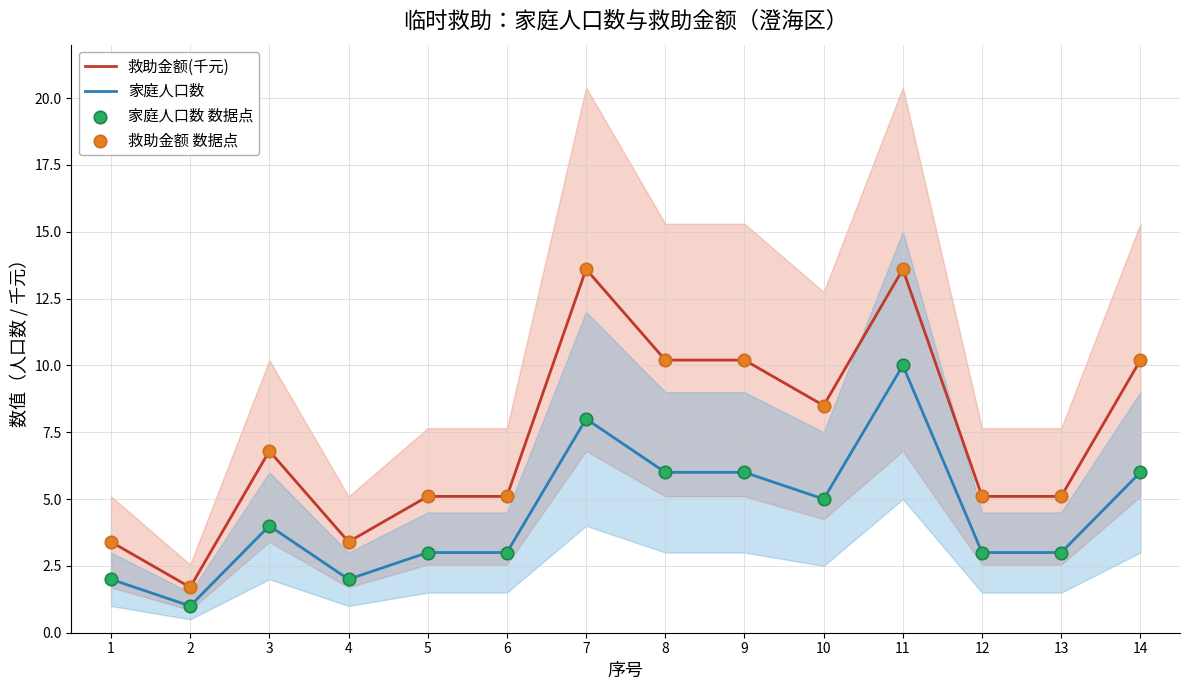

Is the value of 家庭人口数 at 9 greater than the value of 家庭人口数 数据点 at 11?

No